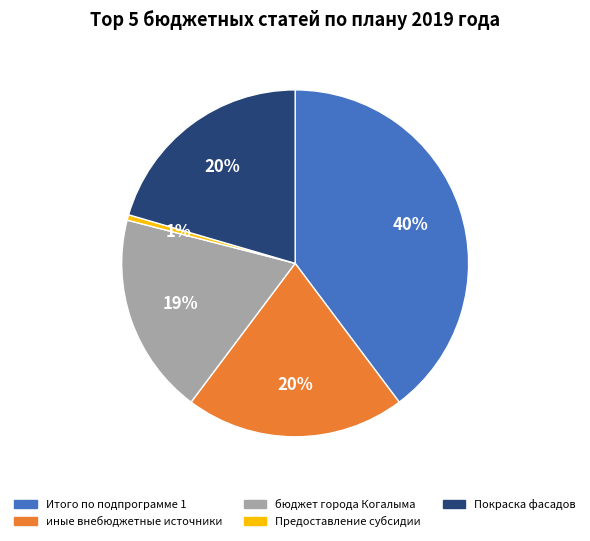

Which category has the smallest portion of the pie?

Предоставление субсидии